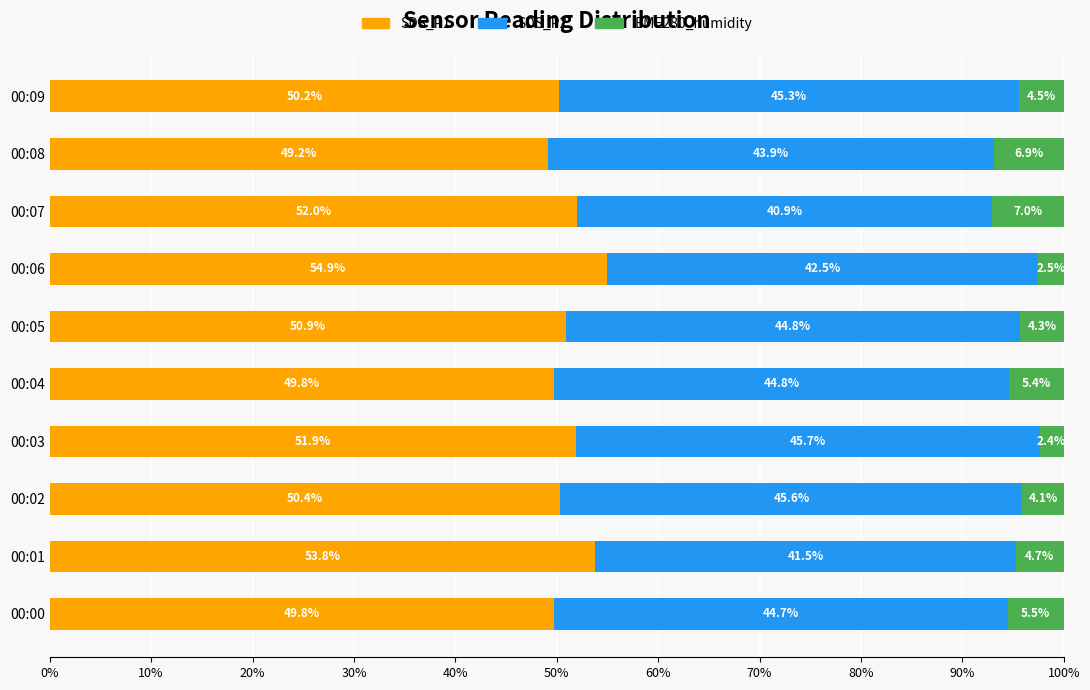

What is the total value across all series at 00:01?

100.0